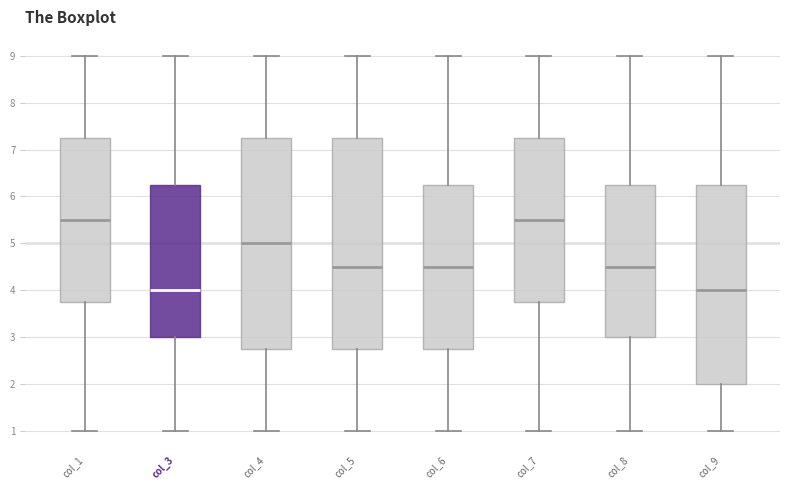

Reading left to right, transcribe this box plot: for each box, give where its median line is, the range the box spans, and where its two whiskers end, as read against the y-axis. The values are not printed on the chart, so give them approximately, as read against the axis.

col_1: median 5.5, box 3.8 to 7.3, whiskers 1.0 to 9.0
col_3: median 4.0, box 3.0 to 6.3, whiskers 1.0 to 9.0
col_4: median 5.0, box 2.8 to 7.3, whiskers 1.0 to 9.0
col_5: median 4.5, box 2.8 to 7.3, whiskers 1.0 to 9.0
col_6: median 4.5, box 2.8 to 6.3, whiskers 1.0 to 9.0
col_7: median 5.5, box 3.8 to 7.3, whiskers 1.0 to 9.0
col_8: median 4.5, box 3.0 to 6.3, whiskers 1.0 to 9.0
col_9: median 4.0, box 2.0 to 6.3, whiskers 1.0 to 9.0